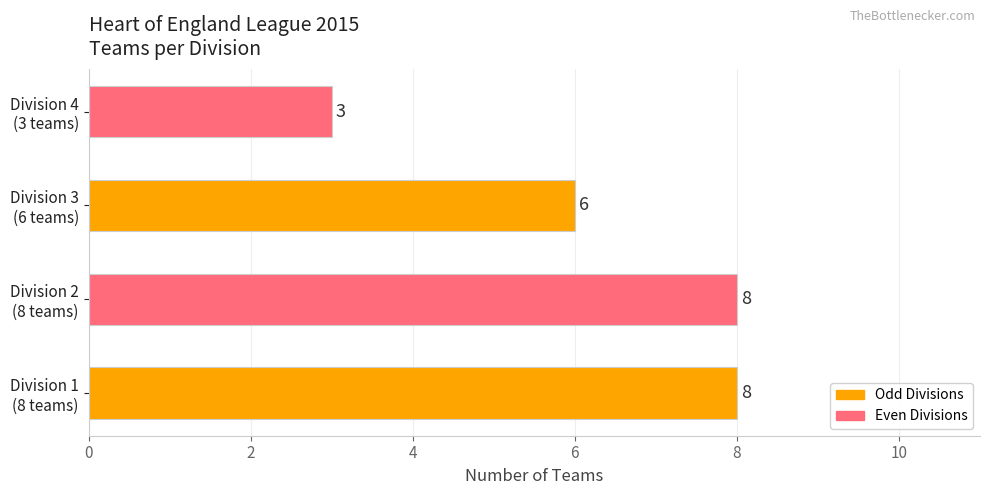

What is the greatest value displayed?

8